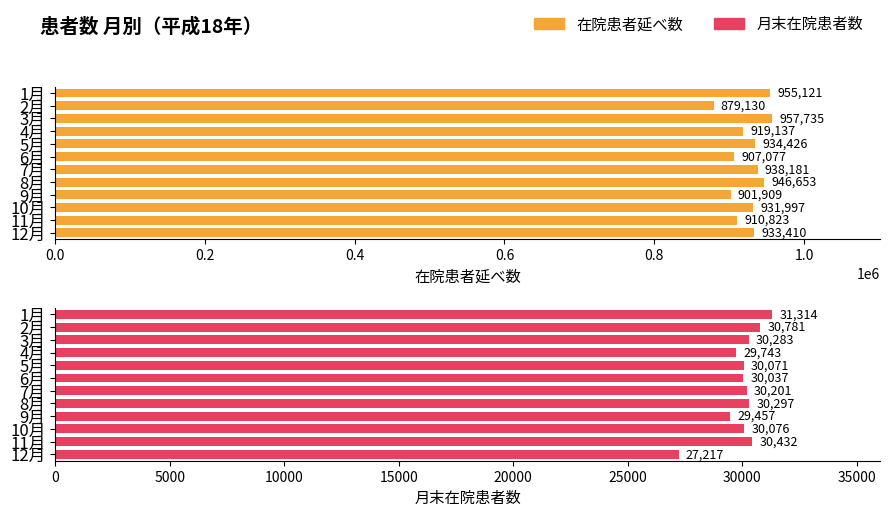

Are the bars horizontal?

Yes